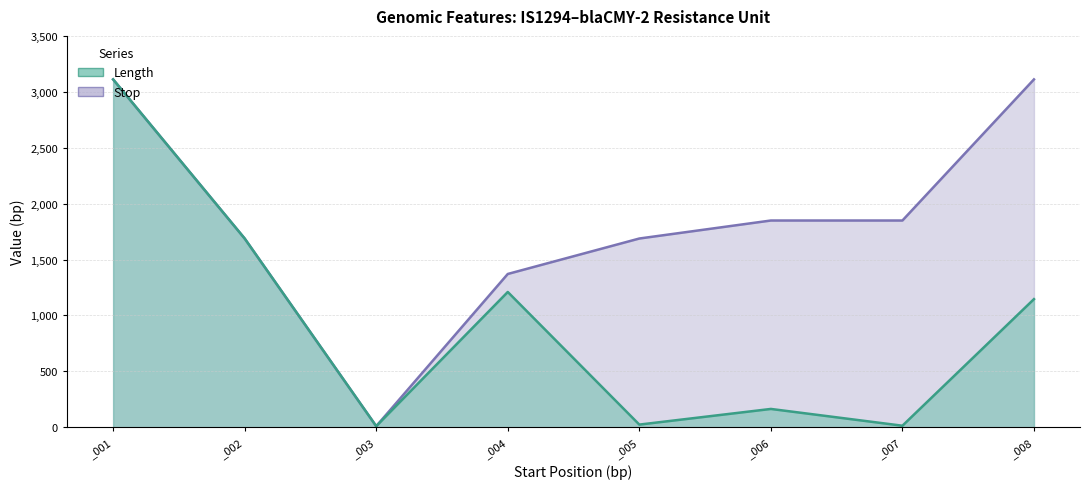

Reading right to left, transcribe all the data shown in this chart.

Length: 1146	14	164	24	1210	10	1688	3111
Stop: 3111	1849	1849	1688	1371	10	1688	3111